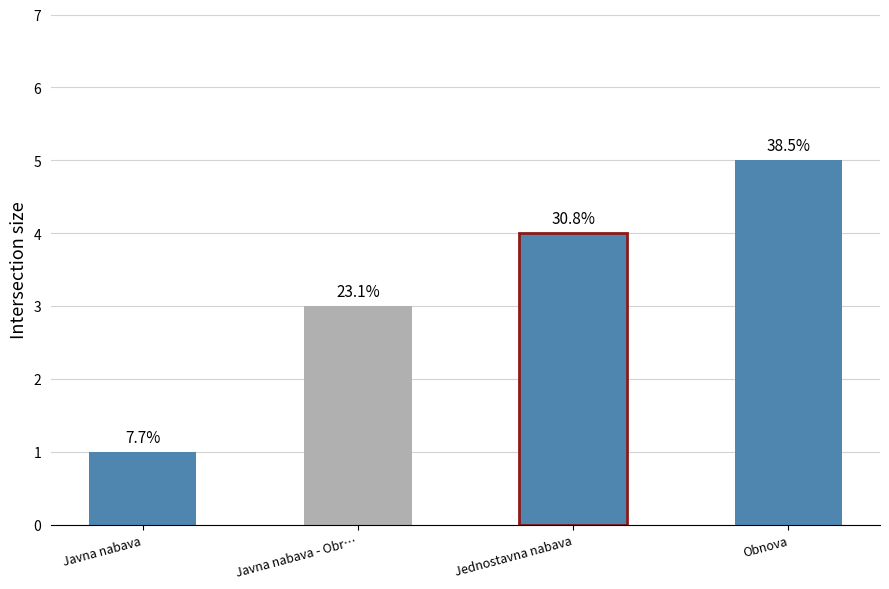

What is the maximum value shown in the chart?

5